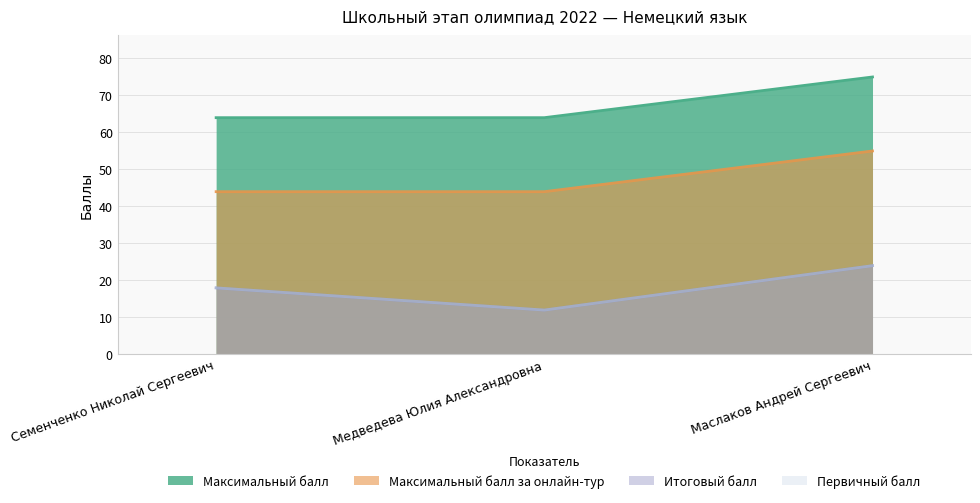

What are all the series names shown in the legend?

Итоговый балл, Первичный балл, Максимальный балл, Максимальный балл за онлайн-тур